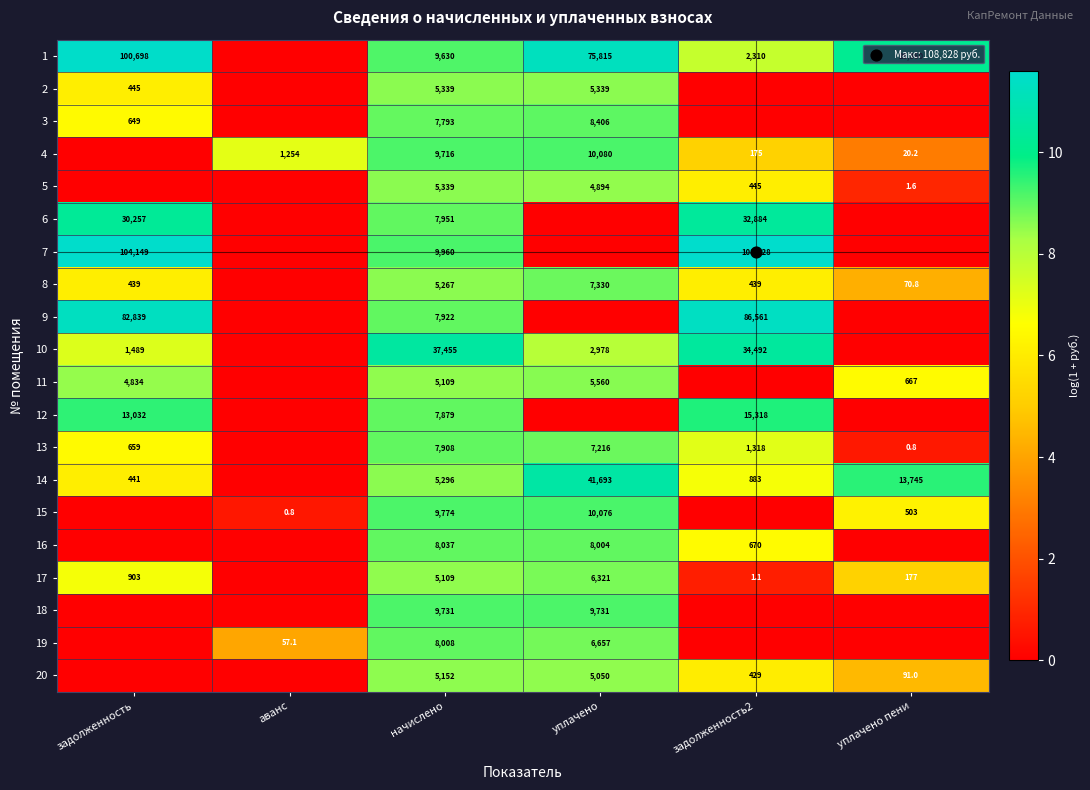

What is the average value of the 6 series?

4.9